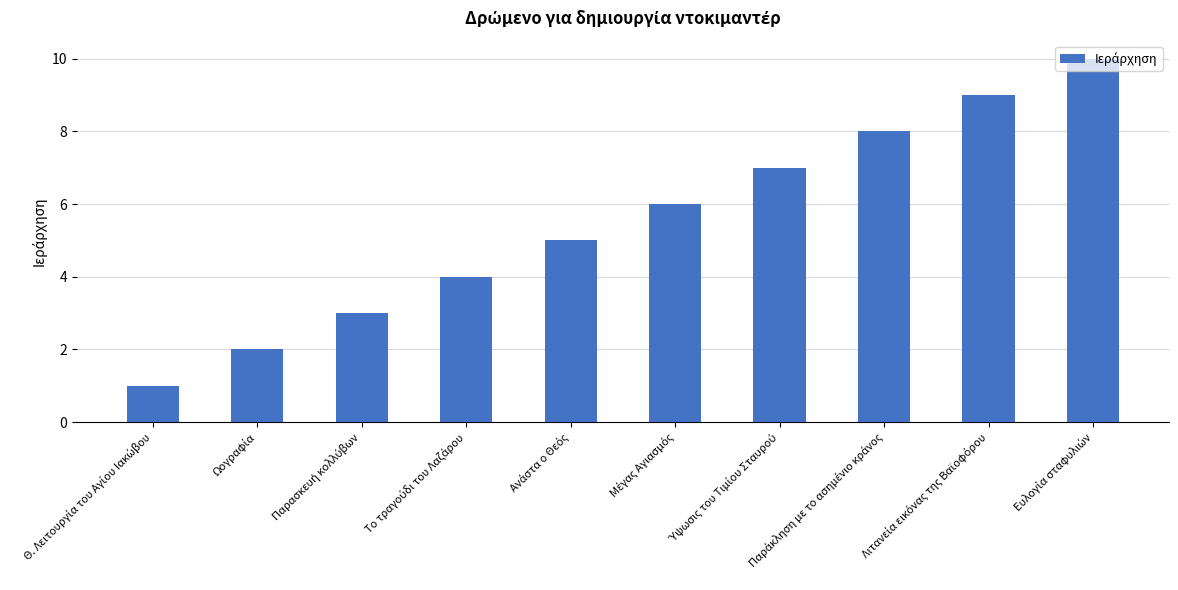

What is the maximum value shown in the chart?

10